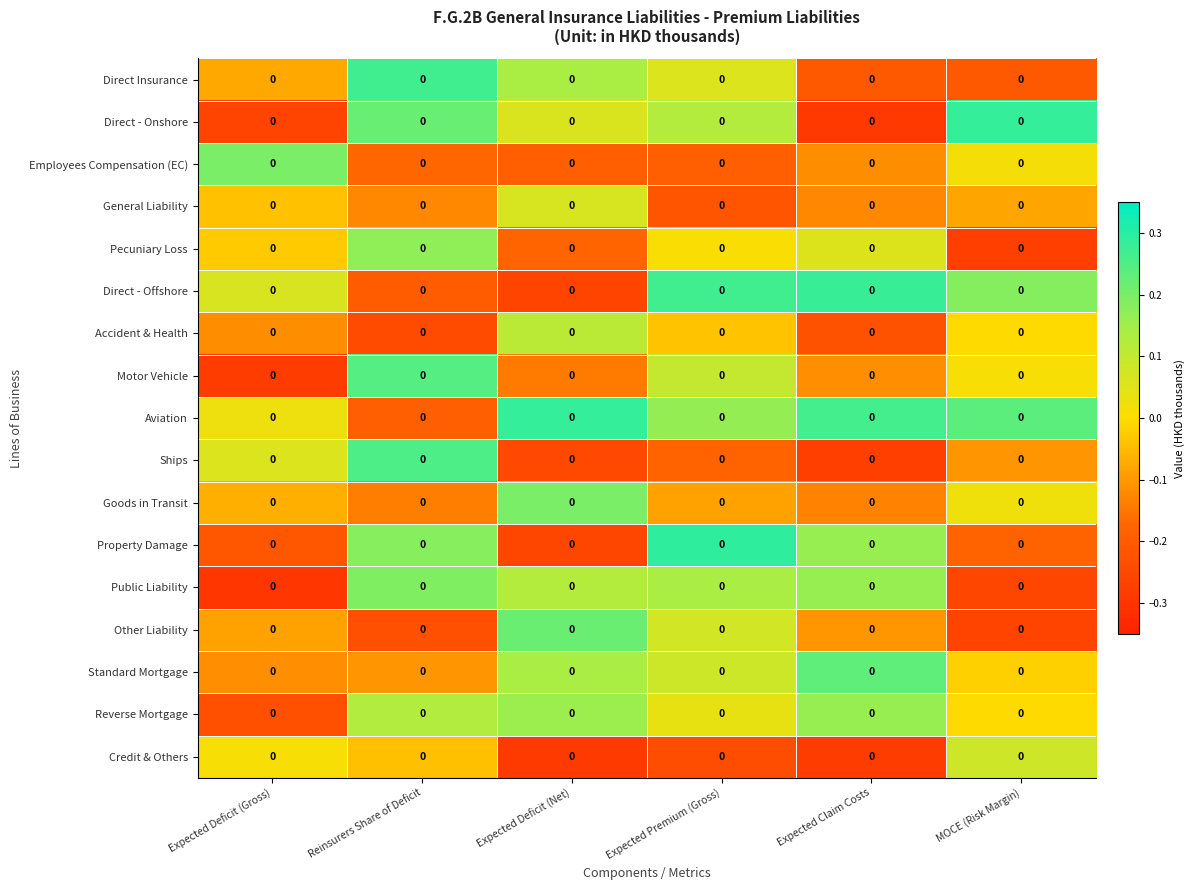

Which series changed the most between Expected Claim Costs and MOCE (Risk Margin)?

Direct - Onshore